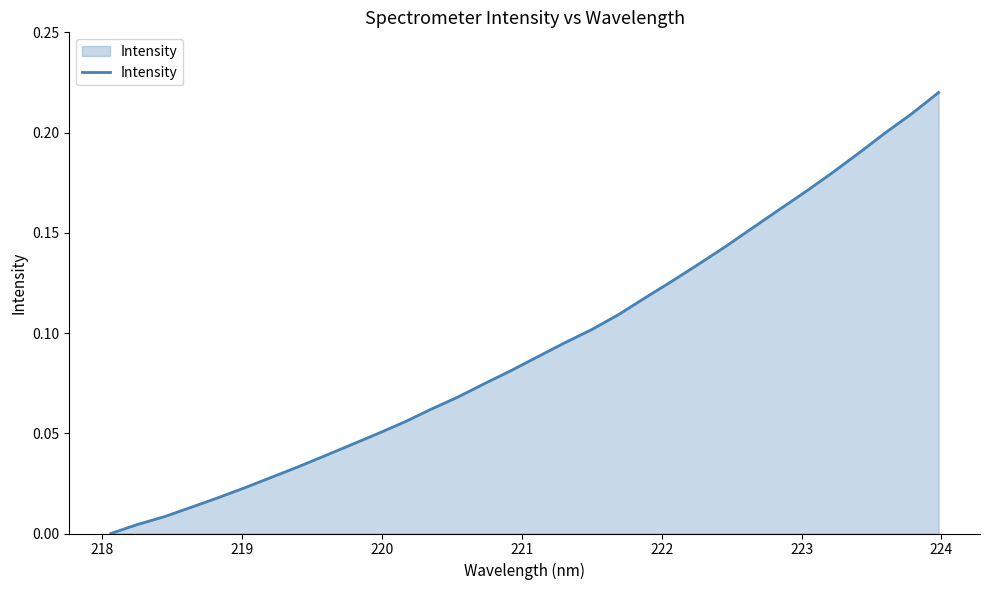

Is this an area chart (filled region under the line)?

Yes